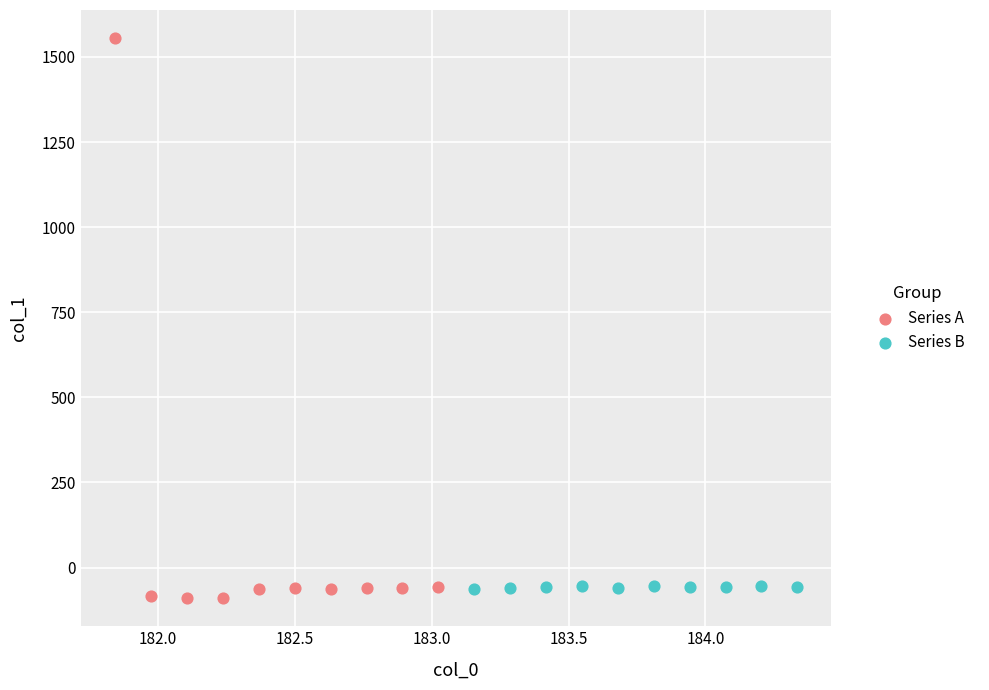

Which series contains the highest Y value?

Series A